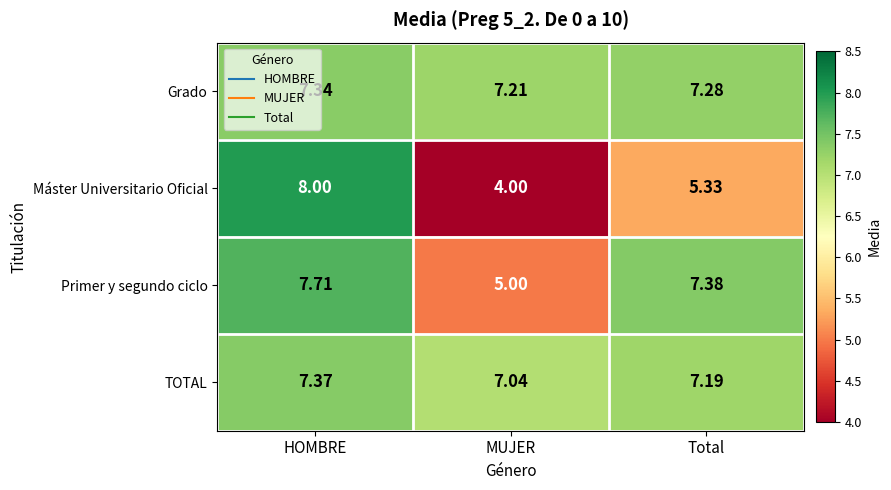

What is the total value across all series at HOMBRE?

30.4